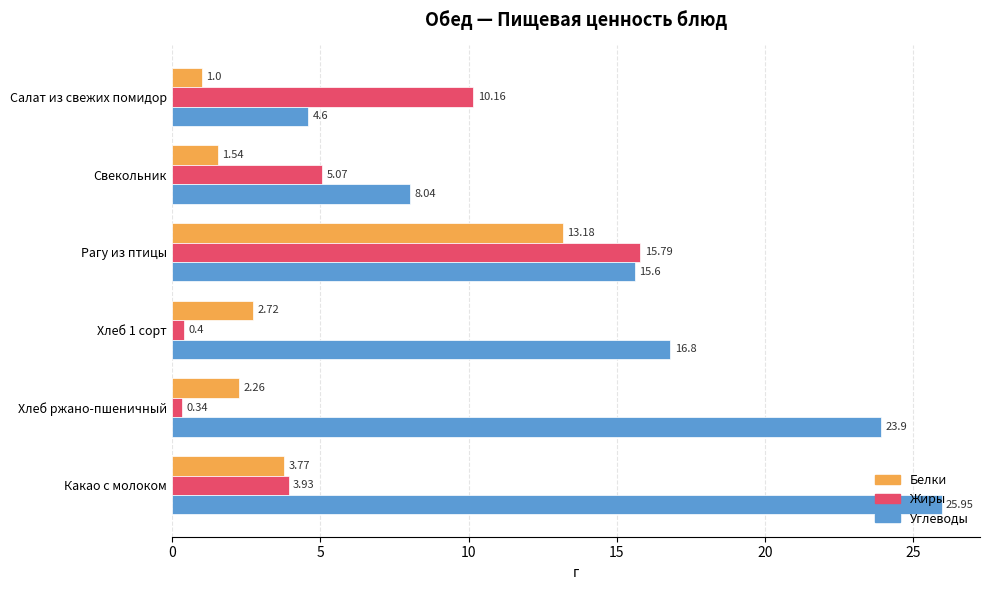

List the labels in order of Белки value, largest first.

Рагу из птицы, Какао с молоком, Хлеб 1 сорт, Хлеб ржано-пшеничный, Свекольник, Салат из свежих помидор